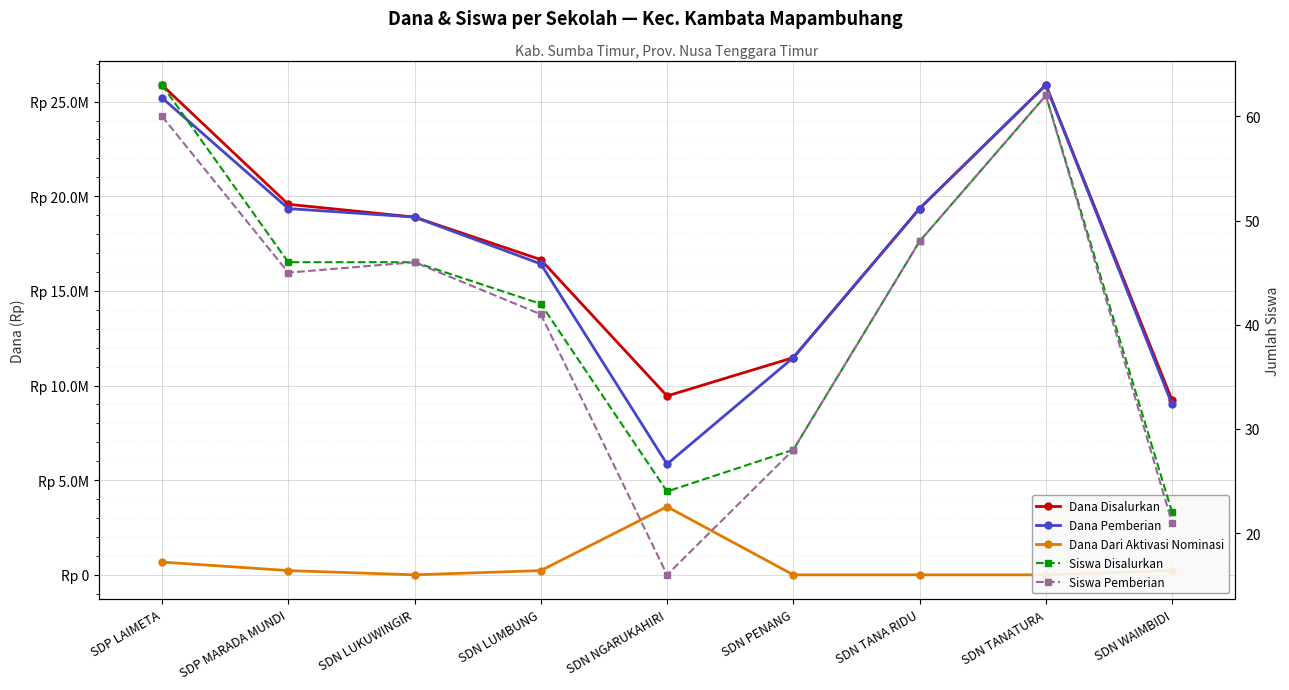

Reading left to right, list all the values displayed in this chart.

Dana Disalurkan: SDP LAIMETA=25875000	SDP MARADA MUNDI=19575000	SDN LUKUWINGIR=18900000	SDN LUMBUNG=16650000	SDN NGARUKAHIRI=9450000	SDN PENANG=11475000	SDN TANA RIDU=19350000	SDN TANATURA=25875000	SDN WAIMBIDI=9225000
Dana Pemberian: SDP LAIMETA=25200000	SDP MARADA MUNDI=19350000	SDN LUKUWINGIR=18900000	SDN LUMBUNG=16425000	SDN NGARUKAHIRI=5850000	SDN PENANG=11475000	SDN TANA RIDU=19350000	SDN TANATURA=25875000	SDN WAIMBIDI=9000000
Dana Dari Aktivasi Nominasi: SDP LAIMETA=675000	SDP MARADA MUNDI=225000	SDN LUKUWINGIR=0	SDN LUMBUNG=225000	SDN NGARUKAHIRI=3600000	SDN PENANG=0	SDN TANA RIDU=0	SDN TANATURA=0	SDN WAIMBIDI=225000
Siswa Disalurkan: SDP LAIMETA=63	SDP MARADA MUNDI=46	SDN LUKUWINGIR=46	SDN LUMBUNG=42	SDN NGARUKAHIRI=24	SDN PENANG=28	SDN TANA RIDU=48	SDN TANATURA=62	SDN WAIMBIDI=22
Siswa Pemberian: SDP LAIMETA=60	SDP MARADA MUNDI=45	SDN LUKUWINGIR=46	SDN LUMBUNG=41	SDN NGARUKAHIRI=16	SDN PENANG=28	SDN TANA RIDU=48	SDN TANATURA=62	SDN WAIMBIDI=21